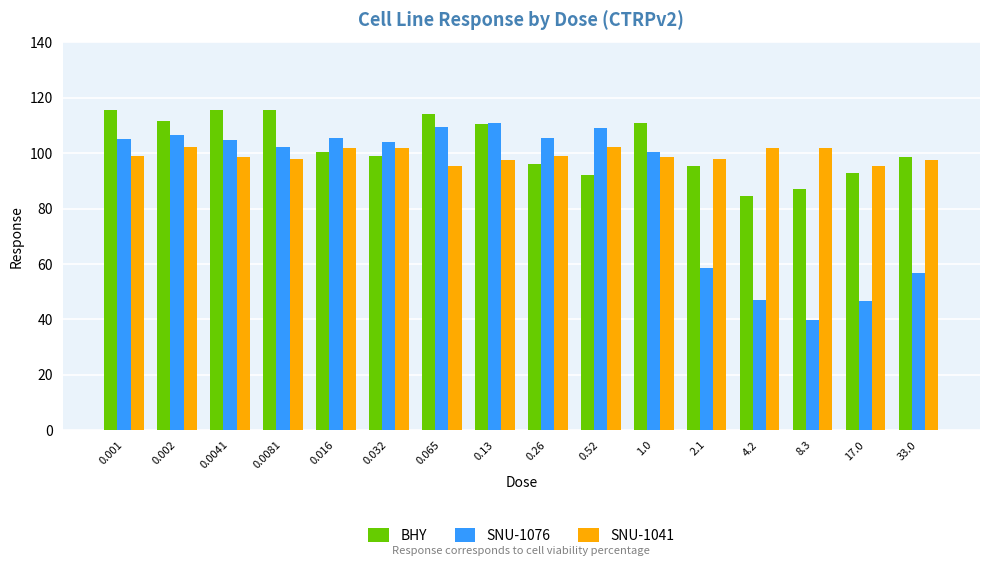

How many bars are there in each group?

3